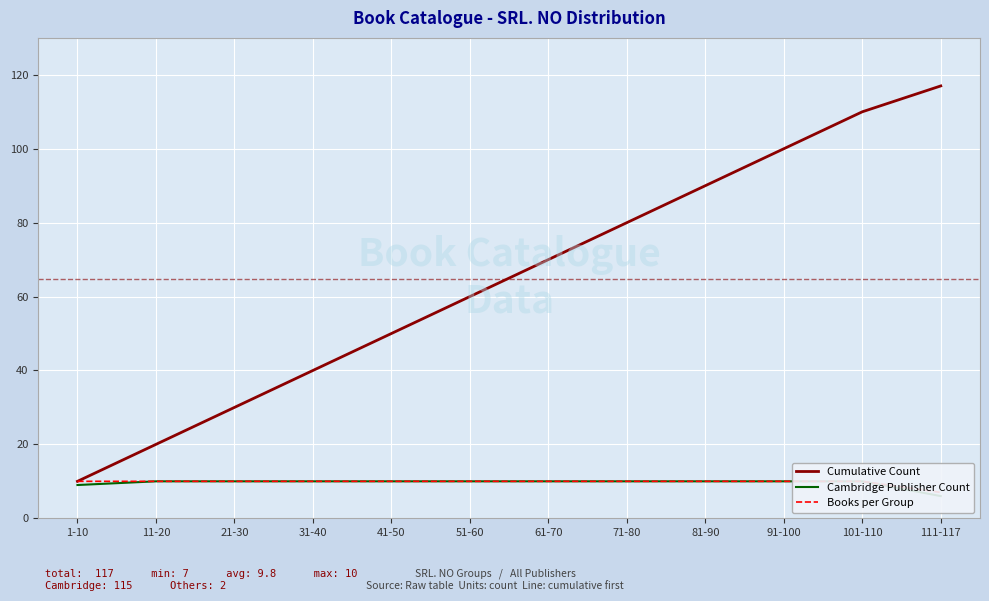

True or false: Cambridge Publisher Count and Books per Group cross at least once.

False